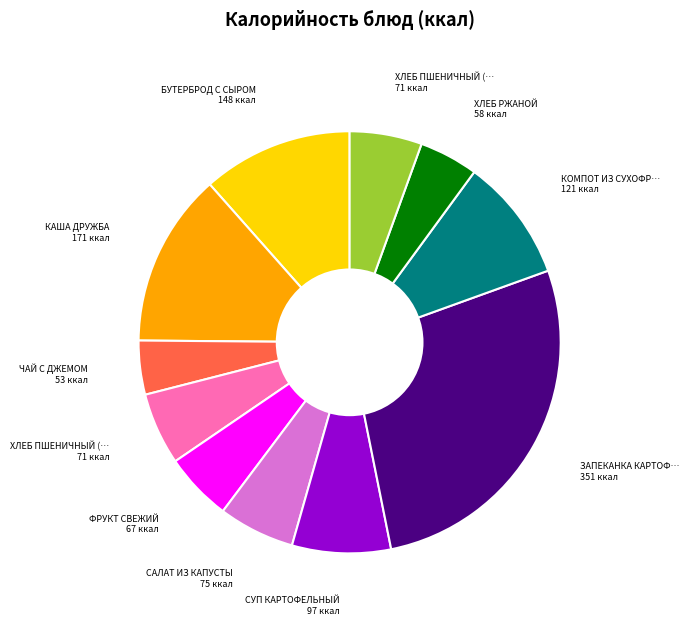

Does any single category account for the majority?

No